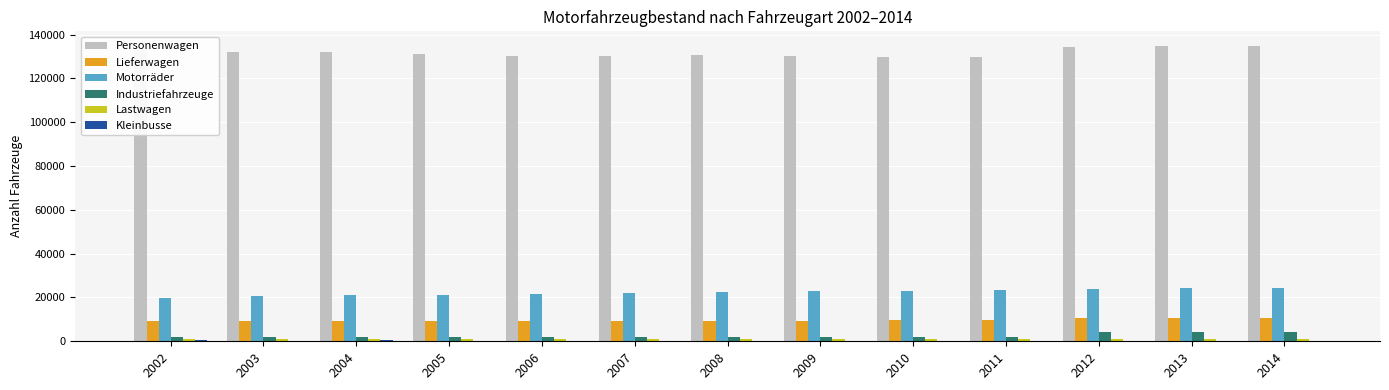

What is the sum of all Personenwagen values?

1712664